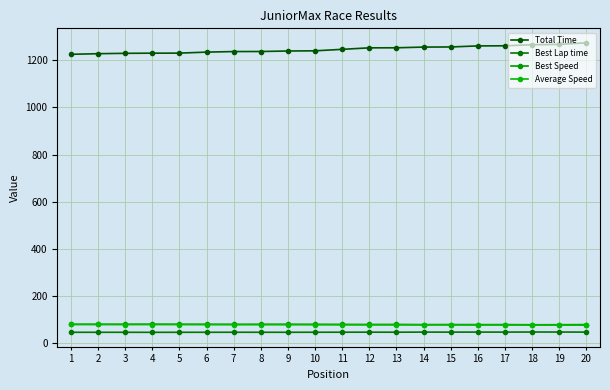

The Best Speed series shows 52.1 at 5. True or false?

False